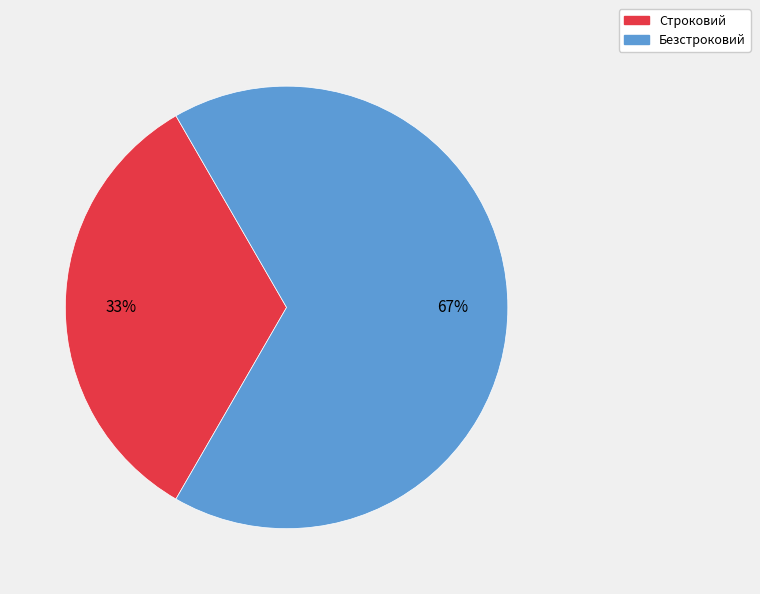

Is the sum of Строковий and Безстроковий greater than half?

Yes